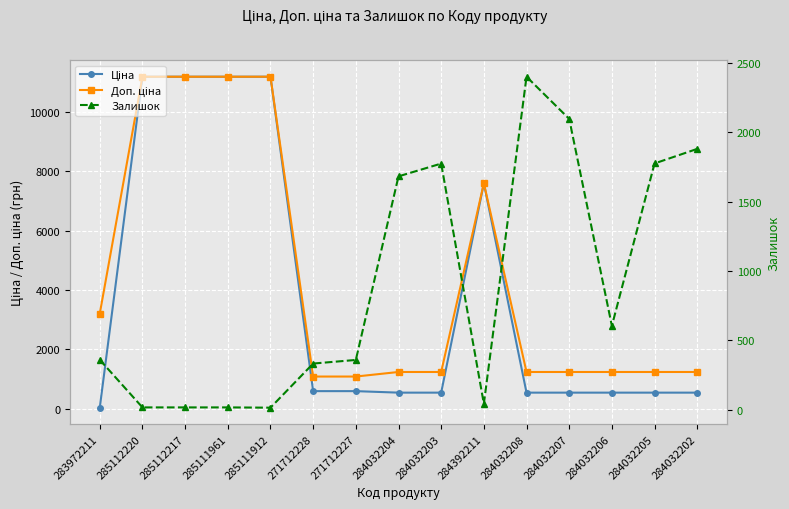

The value of Доп. ціна at 285111912 is 11188.2. True or false?

True